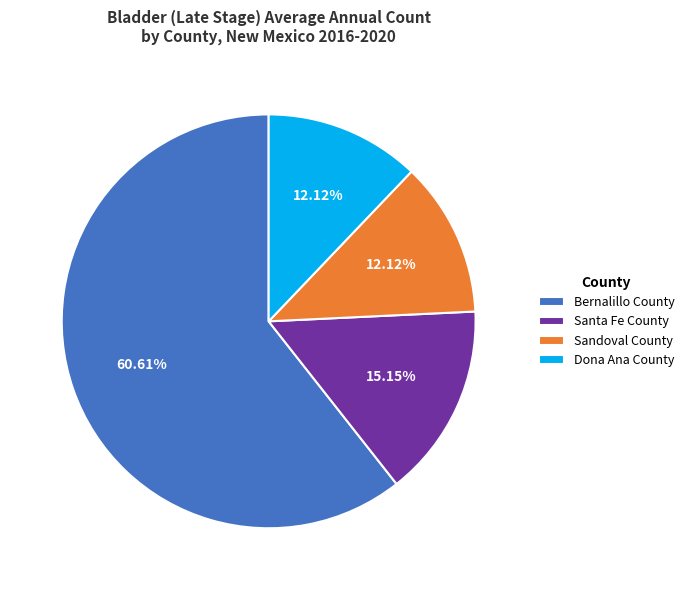

Count the number of slices in the pie.

4